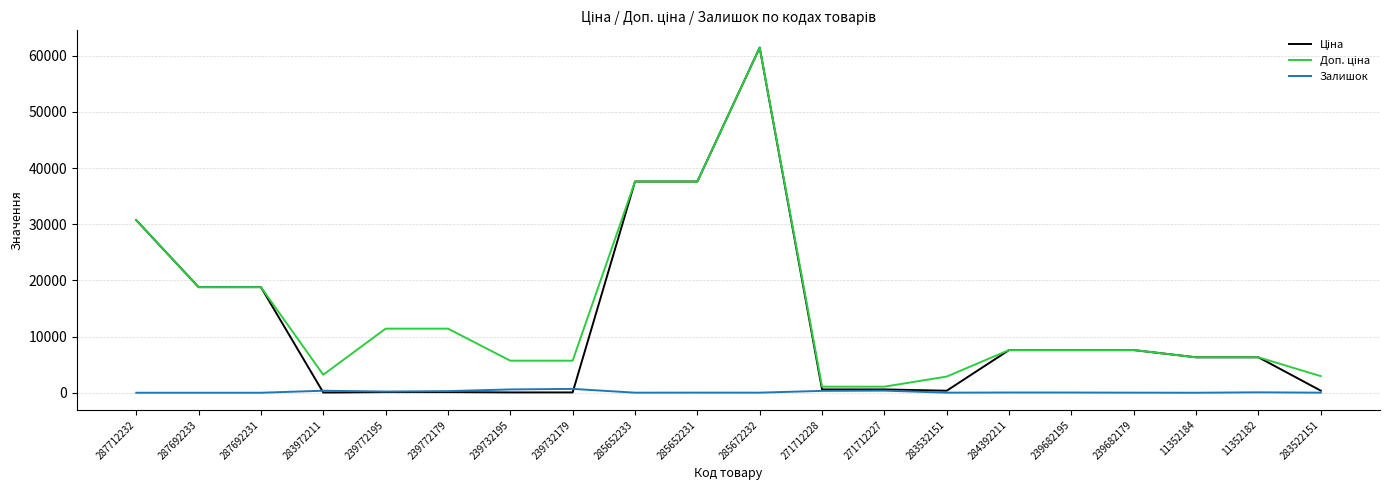

At which category is the sum across all series the highest?

285672232